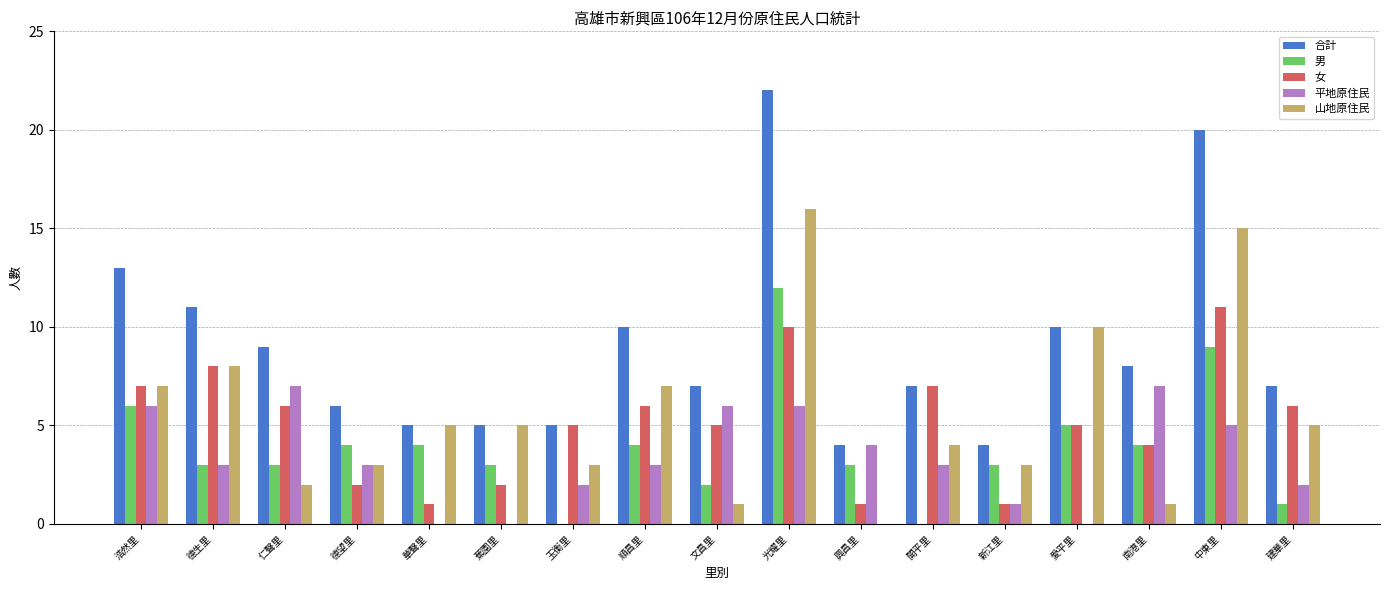

Count the 女 values in the range 2 to 7.

11